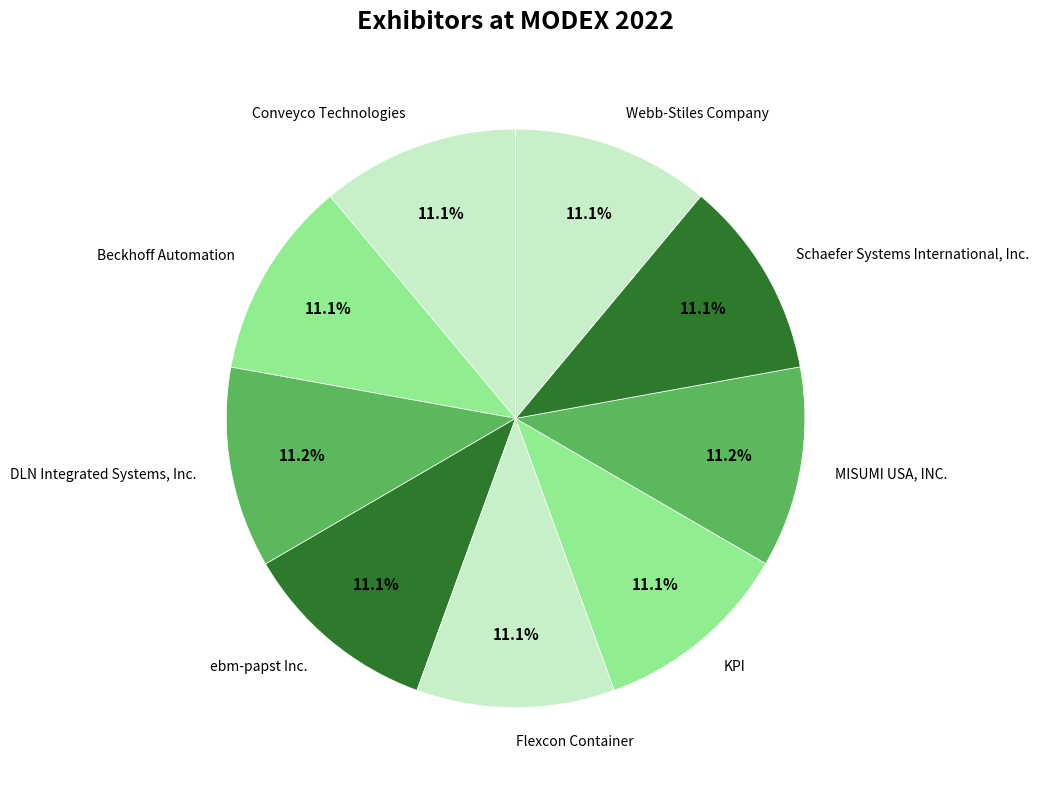

Approximately how many times larger is the value at ebm-papst Inc. compared to DLN Integrated Systems, Inc.?

1.0